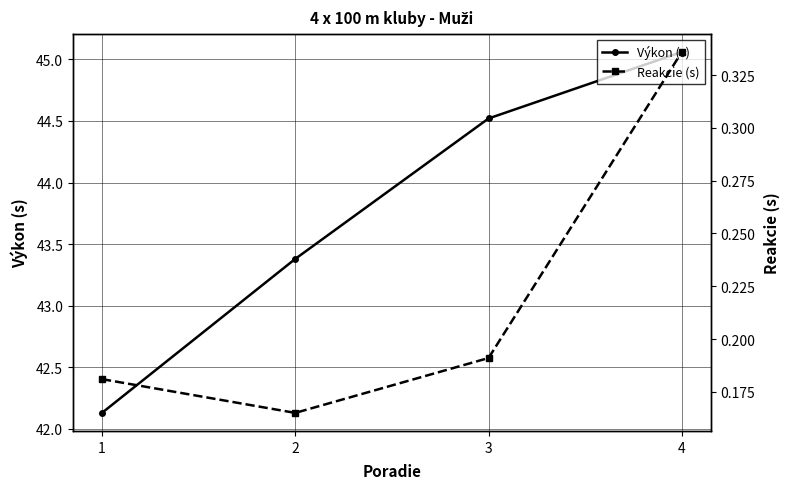

At which label is Reakcie (s) closest to 0?

2